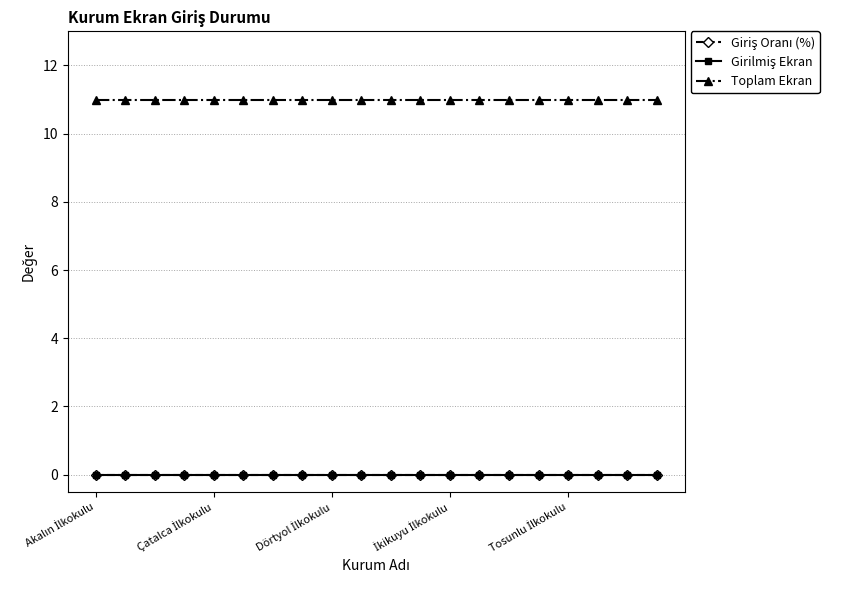

True or false: Girilmiş Ekran has more than 0 points higher than both neighbors.

False